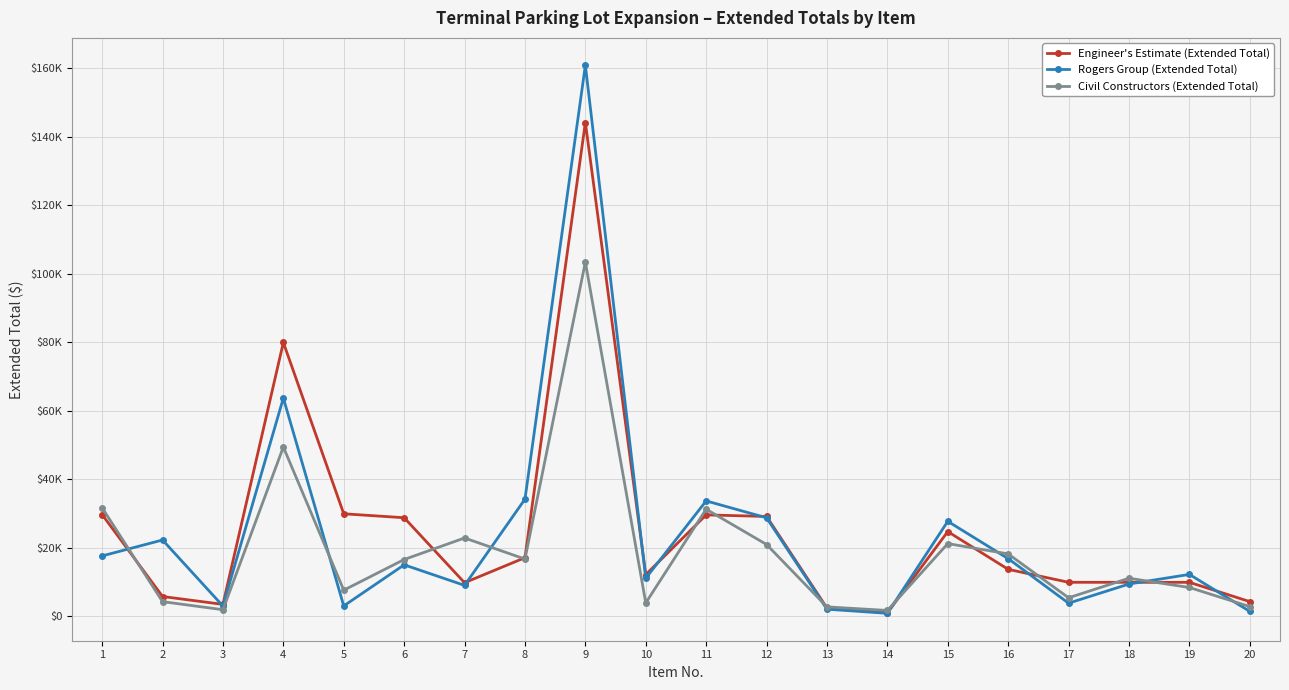

Reading left to right, what are all the values shown in this chart?

Engineer's Estimate (Extended Total): 29670.0	5750.0	3450.0	79925.0	29900.0	28750.0	9775.0	17085.0	144141.0	12145.0	29580.0	29120.0	2380.0	980.0	24700.0	13680.0	9900.0	9890.0	9890.0	4255.0
Rogers Group (Extended Total): 17600.0	22250.0	2960.0	63700.0	3000.0	15000.0	9000.0	34170.0	160853.0	11104.0	33660.0	28730.0	2040.0	840.0	27700.0	16800.0	3800.0	9400.0	12200.0	1400.0
Civil Constructors (Extended Total): 31650.0	4250.0	1890.0	49400.0	7600.0	16550.0	22840.0	16683.0	103405.5	3879.5	31232.4	20930.0	2720.0	1680.0	21200.0	18180.0	5380.0	11080.0	8380.0	2800.0